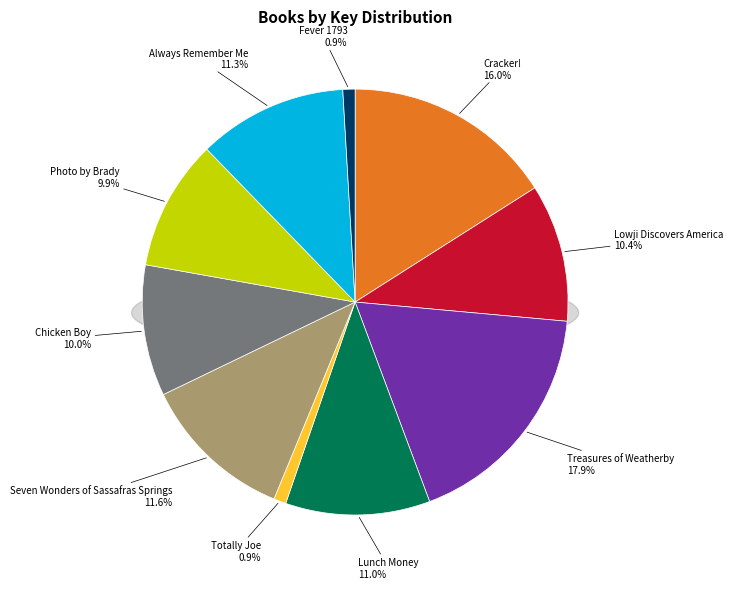

Does Lowji Discovers America account for over 50% of the chart?

No